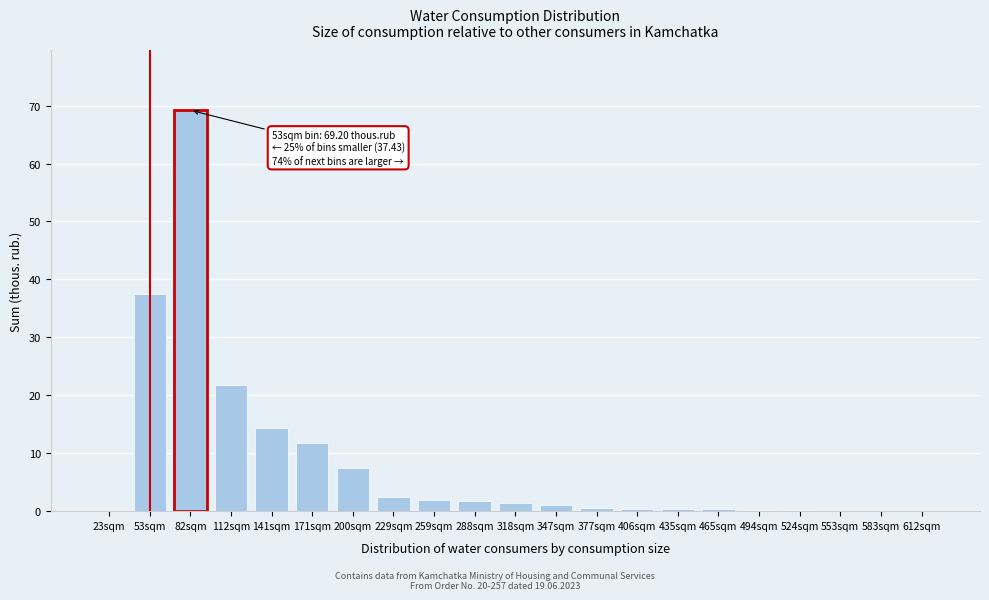

Where is the data nearest to the value 34?

53sqm